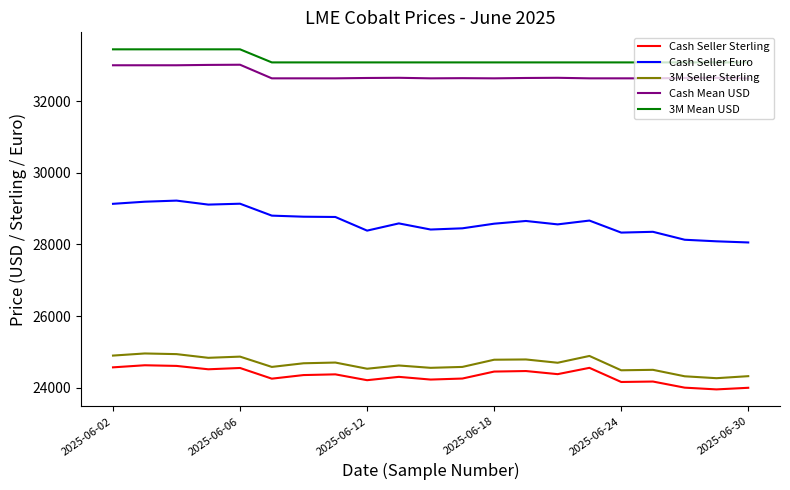

True or false: Cash Seller Sterling and 3M Seller Sterling intersect in this chart.

False